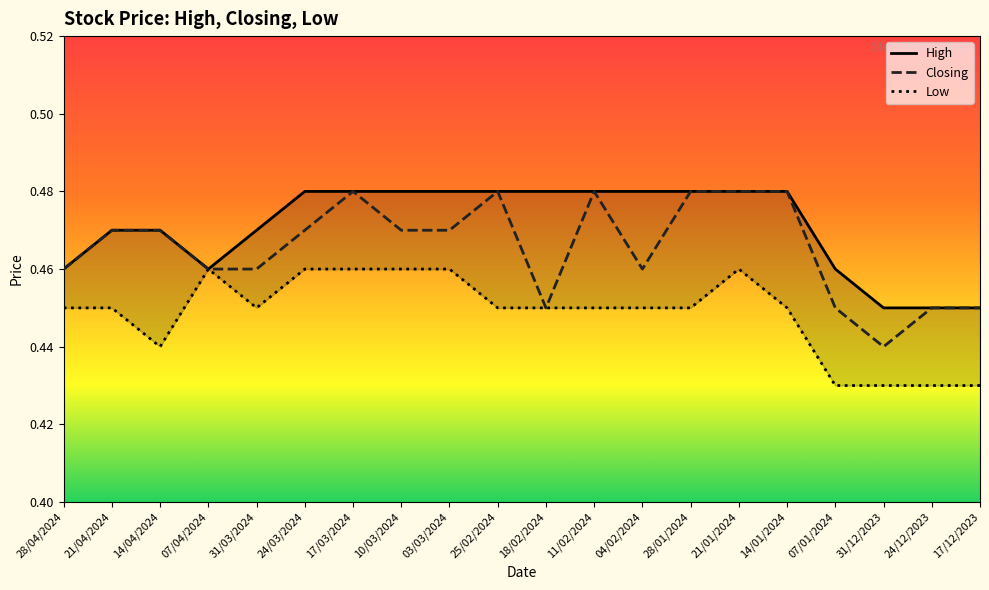

How many lines are shown in the chart?

3